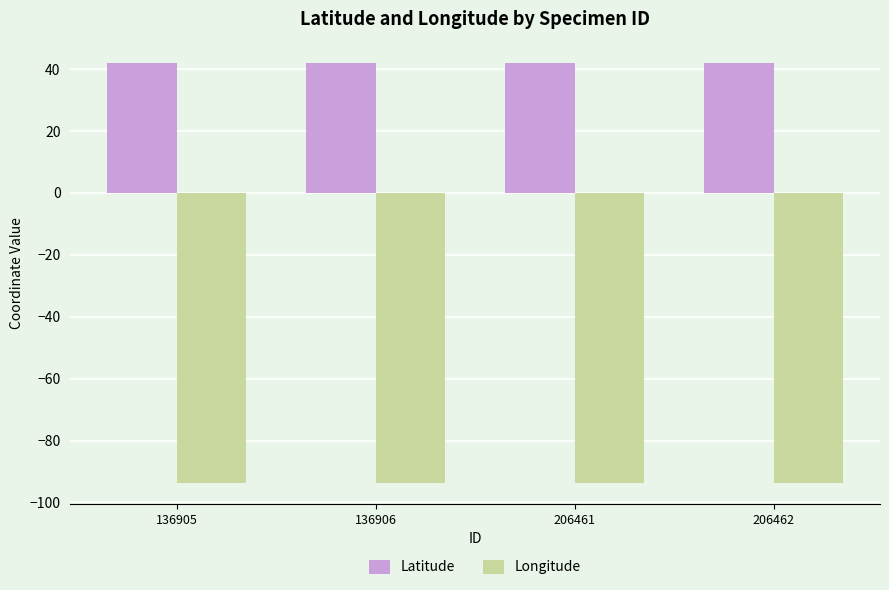

What is the spread (max minus min) of values at 206462?

135.7